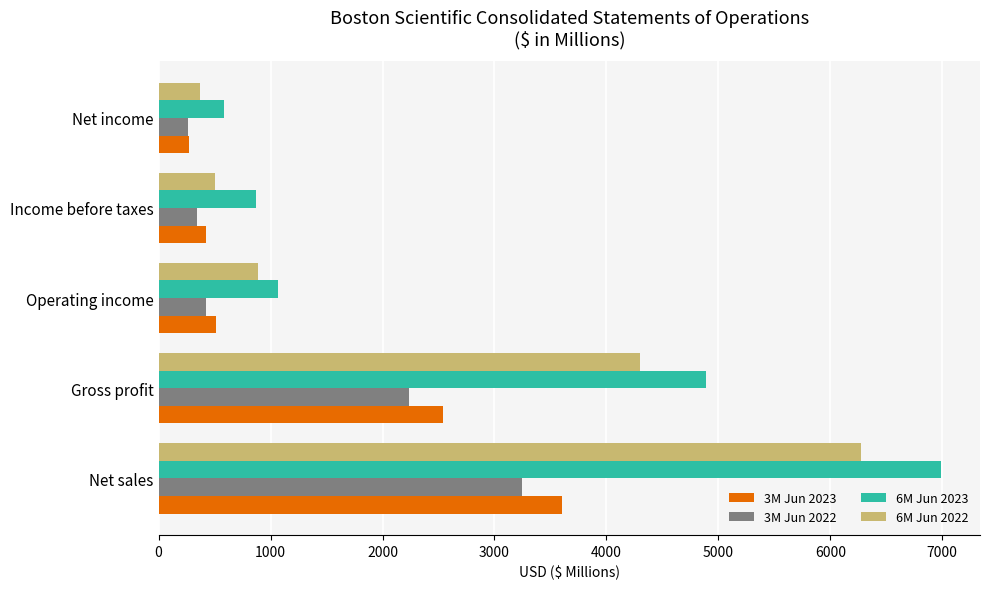

What is the spread (max minus min) of values at Net income?

324